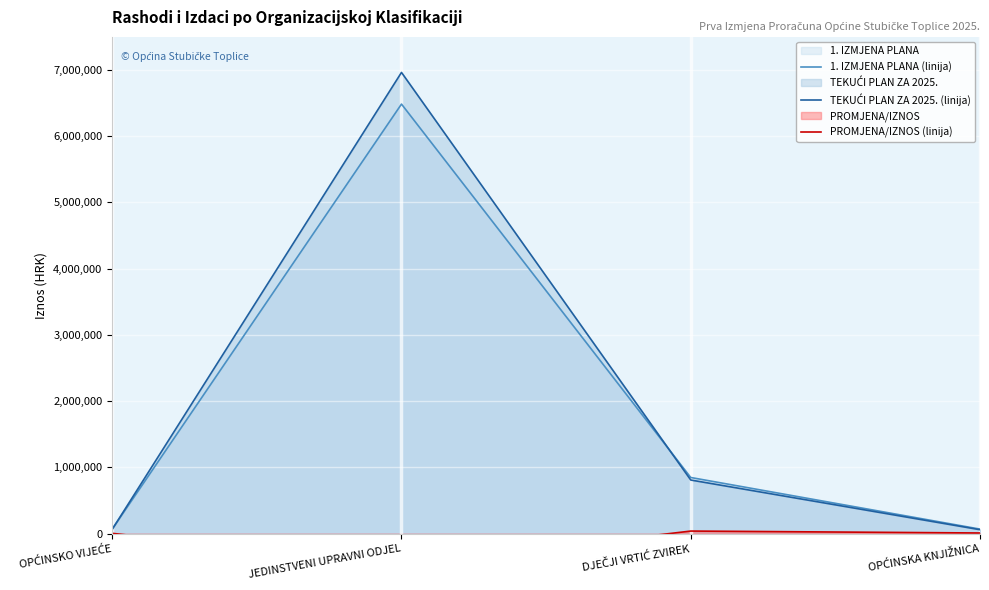

True or false: 1. IZMJENA PLANA (linija) and PROMJENA/IZNOS (linija) cross at least once.

False